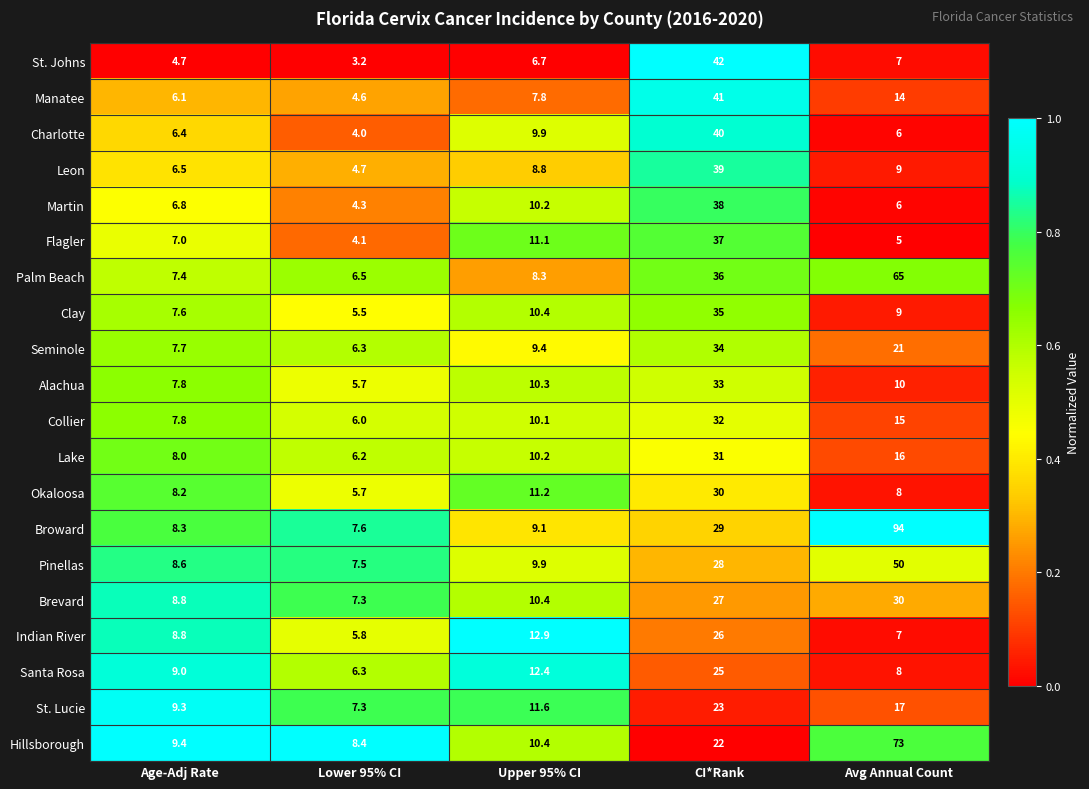

The value of Alachua at Upper 95% CI is 3.9. True or false?

False